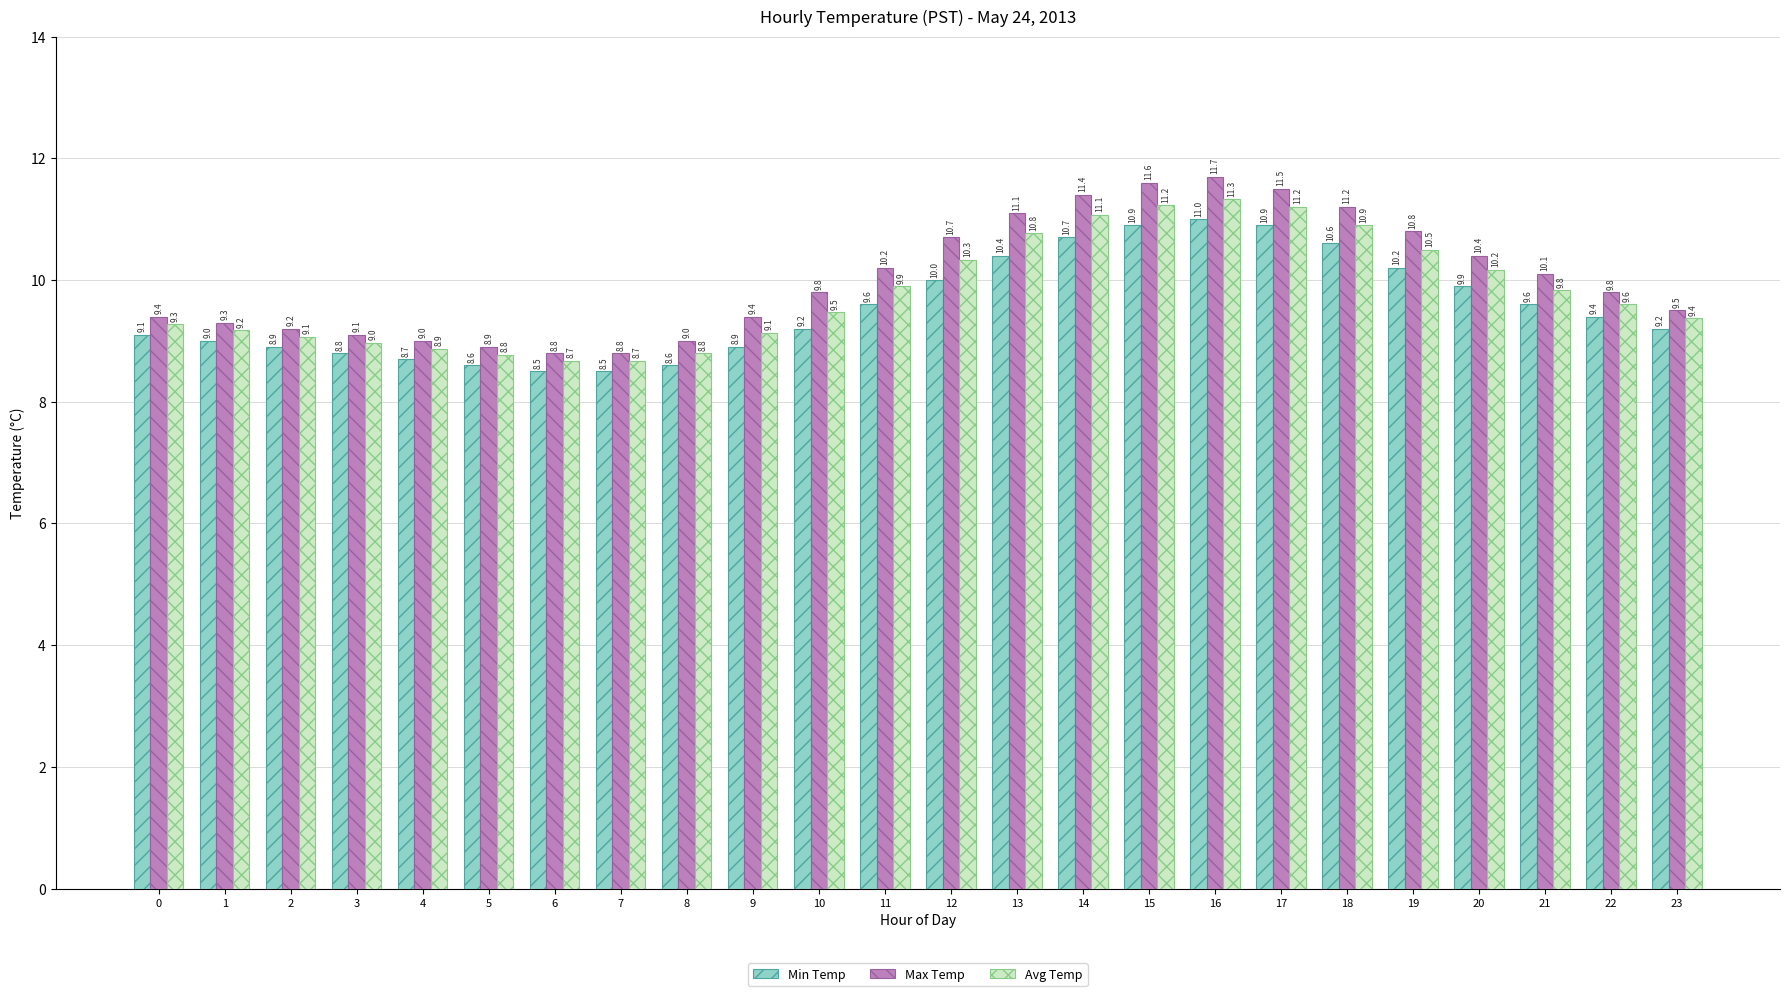

Reading right to left, list all the values displayed in this chart.

Min Temp: 23=9.2	22=9.4	21=9.6	20=9.9	19=10.2	18=10.6	17=10.9	16=11.0	15=10.9	14=10.7	13=10.4	12=10.0	11=9.6	10=9.2	9=8.9	8=8.6	7=8.5	6=8.5	5=8.6	4=8.7	3=8.8	2=8.9	1=9.0	0=9.1
Max Temp: 23=9.5	22=9.8	21=10.1	20=10.4	19=10.8	18=11.2	17=11.5	16=11.7	15=11.6	14=11.4	13=11.1	12=10.7	11=10.2	10=9.8	9=9.4	8=9.0	7=8.8	6=8.8	5=8.9	4=9.0	3=9.1	2=9.2	1=9.3	0=9.4
Avg Temp: 23=9.4	22=9.6	21=9.8	20=10.2	19=10.5	18=10.9	17=11.2	16=11.3	15=11.2	14=11.1	13=10.8	12=10.3	11=9.9	10=9.5	9=9.1	8=8.8	7=8.7	6=8.7	5=8.8	4=8.9	3=9.0	2=9.1	1=9.2	0=9.3